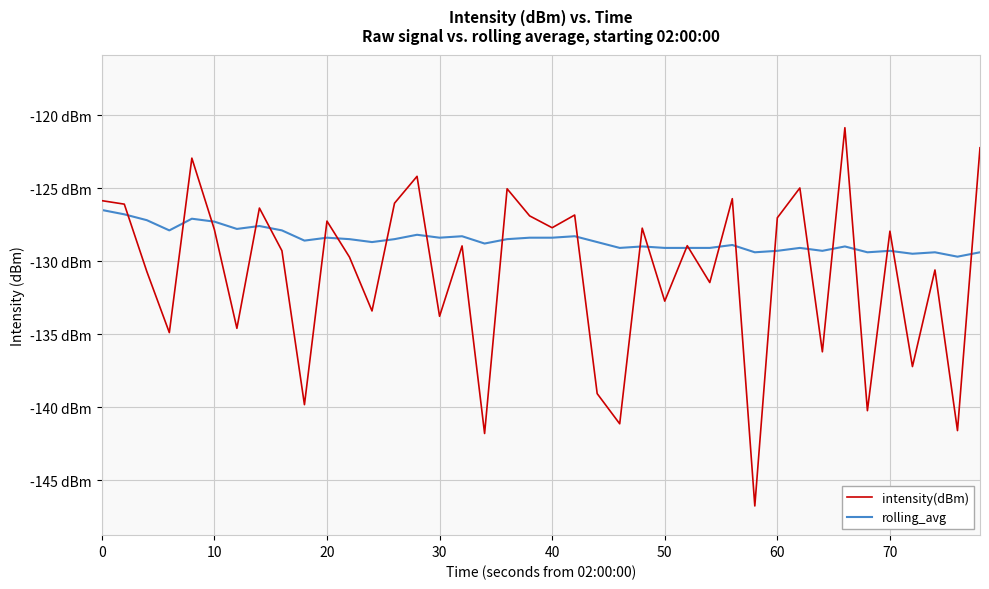

Does the chart have visible grid lines?

Yes